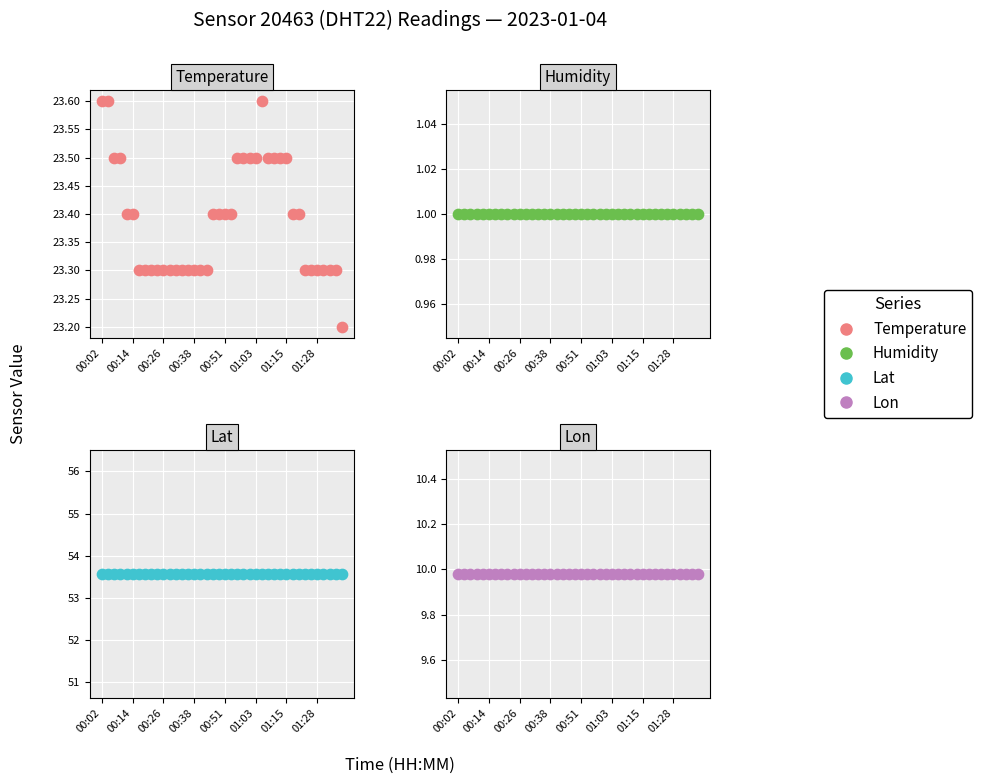

What is the total value across all series at 32?

87.9